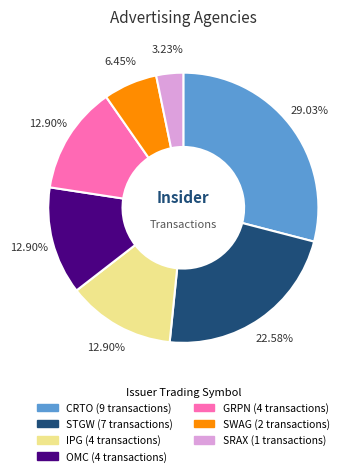

Approximately how many times larger is the value at IPG compared to STGW?

0.6